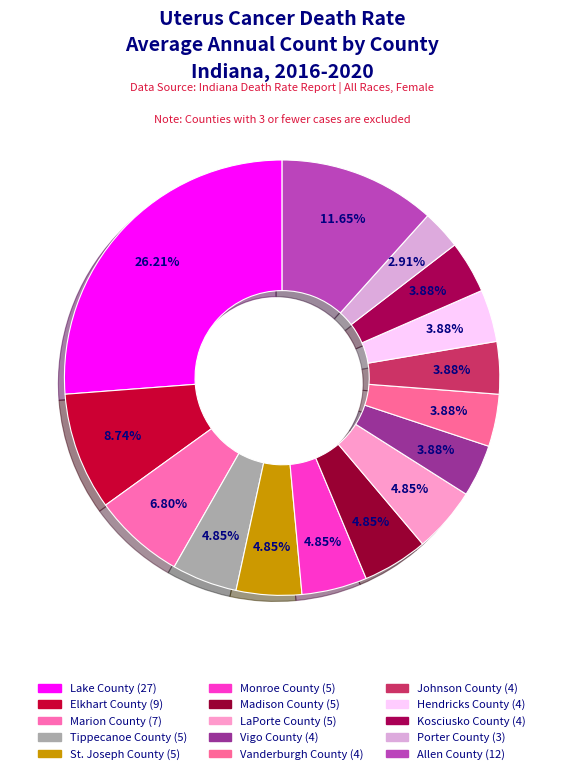

What percentage is the Kosciusko County slice, to the nearest percent?

4%